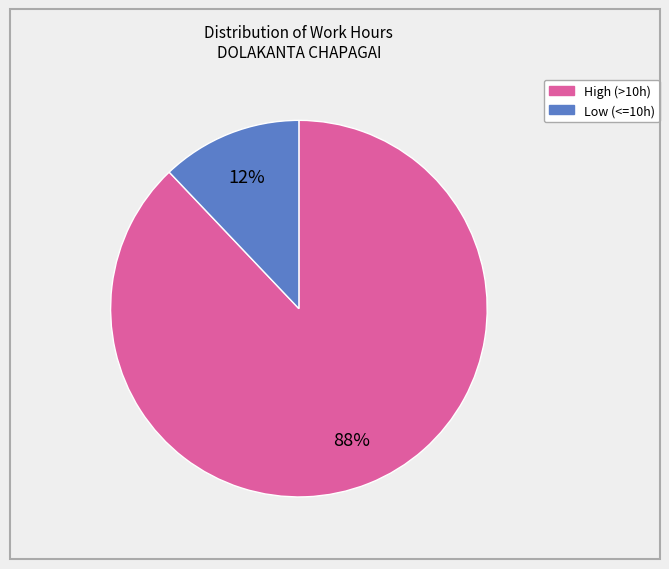

How many segments does this pie chart have?

2